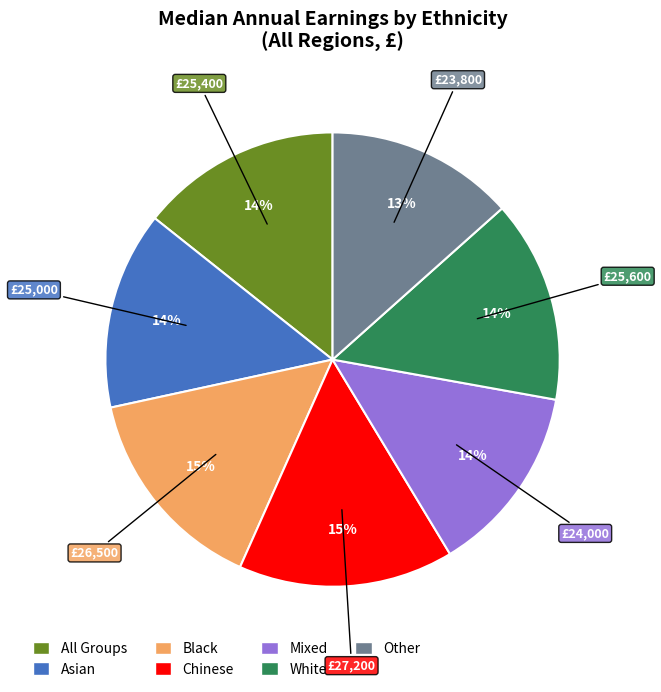

To the nearest percent, what is the average slice percentage?

14%